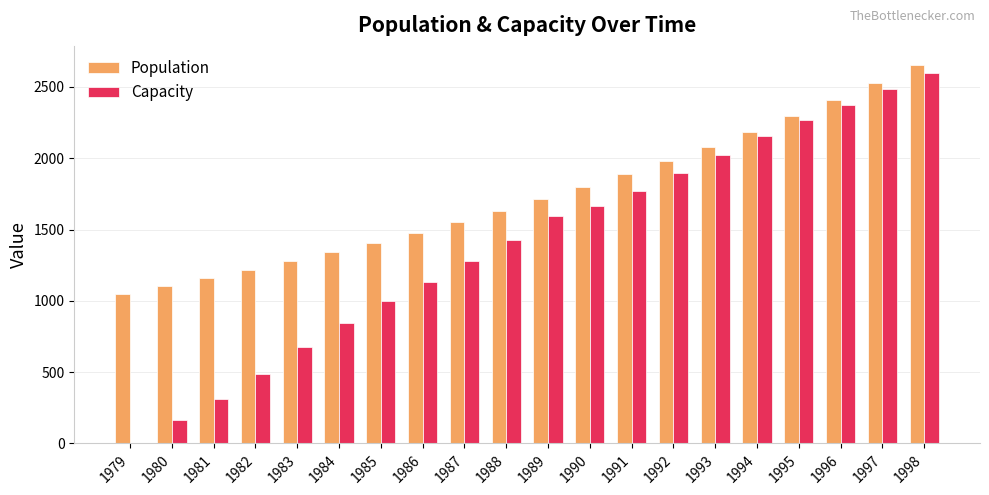

Are the bars horizontal?

No